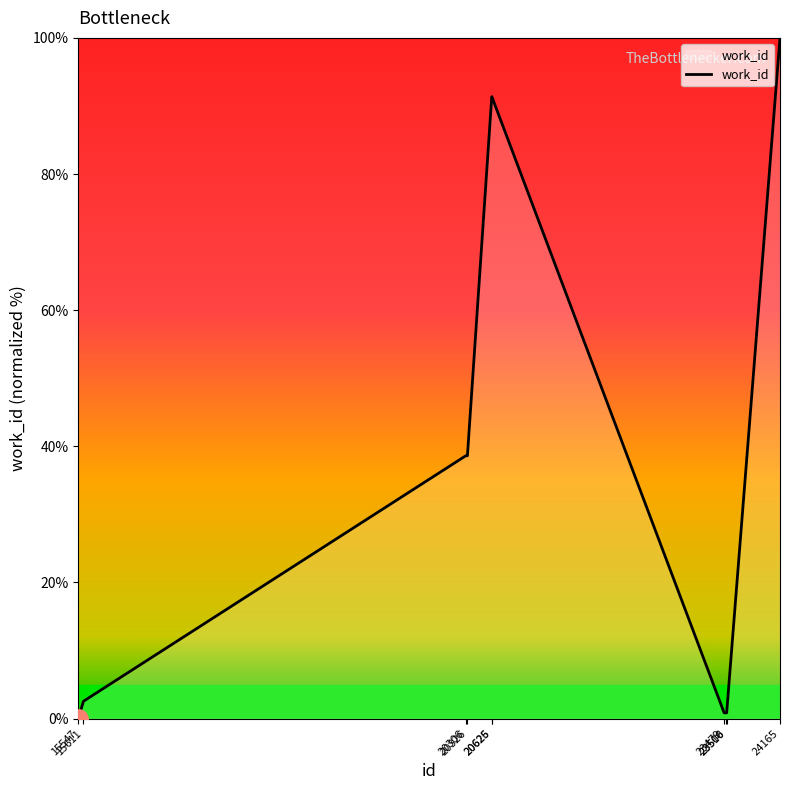

What is the difference between the maximum and minimum values?

100.0